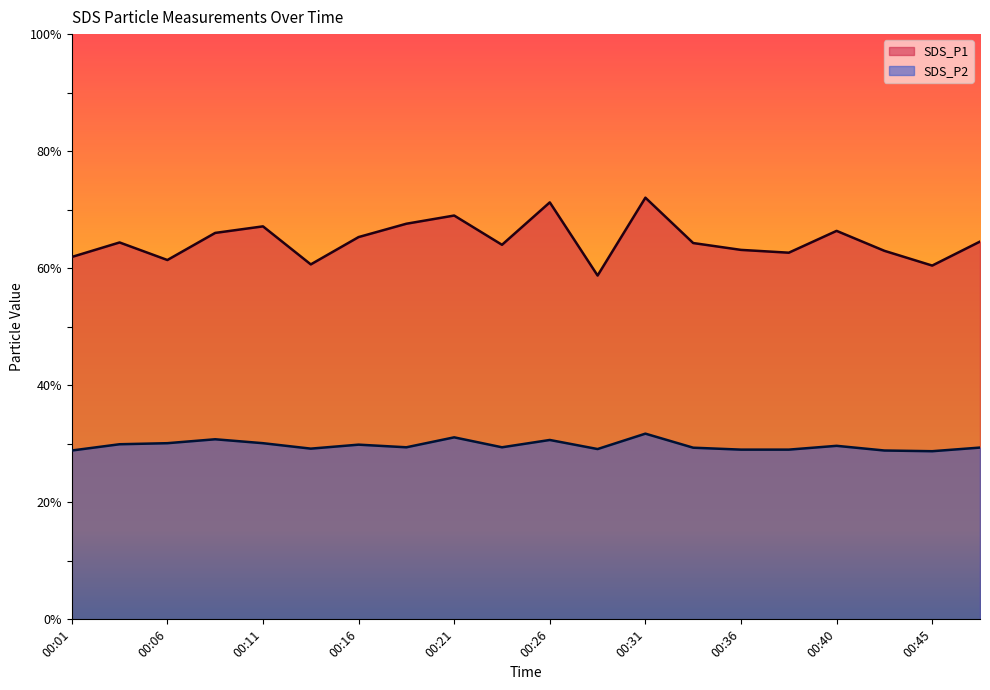

What is the approximate value of SDS_P1 at 00:31?

72.0